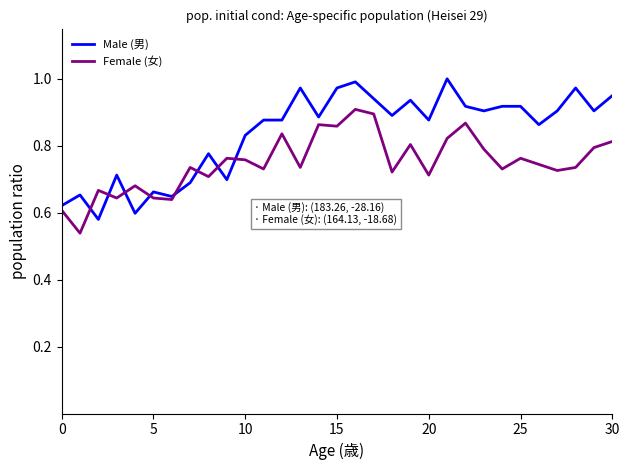

Rank the series by their average value, from lowest to highest.

Female (女), Male (男)